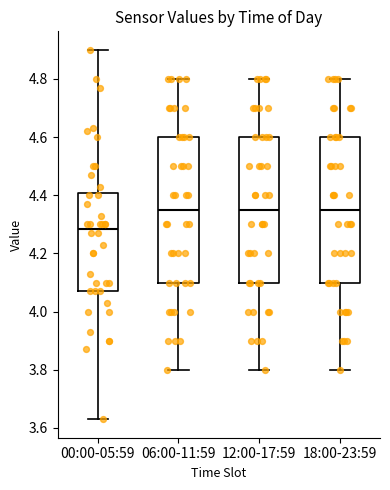

Reading left to right, transcribe this box plot: for each box, give where its median line is, the range the box spans, and where its two whiskers end, as read against the y-axis. The values are not printed on the chart, so give them approximately, as read against the axis.

00:00-05:59: median 4.28, box 4.08 to 4.40, whiskers 3.64 to 4.90
06:00-11:59: median 4.36, box 4.10 to 4.60, whiskers 3.80 to 4.80
12:00-17:59: median 4.36, box 4.10 to 4.60, whiskers 3.80 to 4.80
18:00-23:59: median 4.36, box 4.10 to 4.60, whiskers 3.80 to 4.80